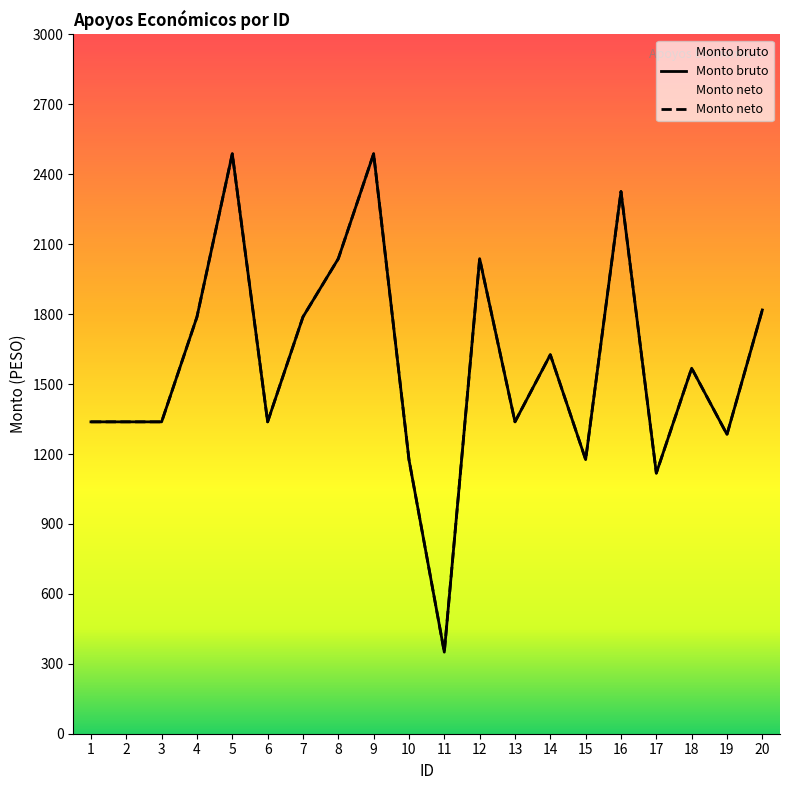

At which category is the sum across all series the highest?

5